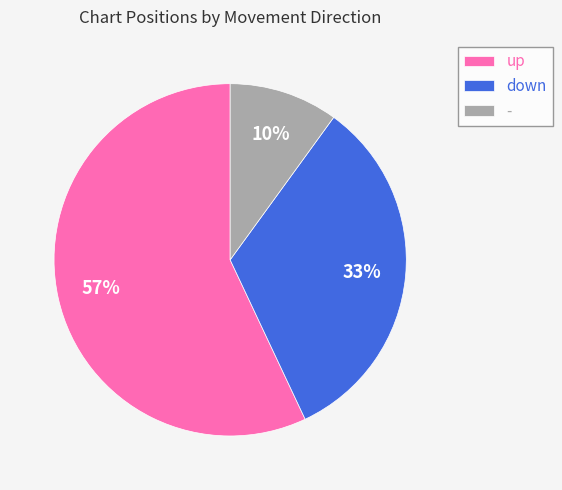

How many slices are in this pie chart?

3